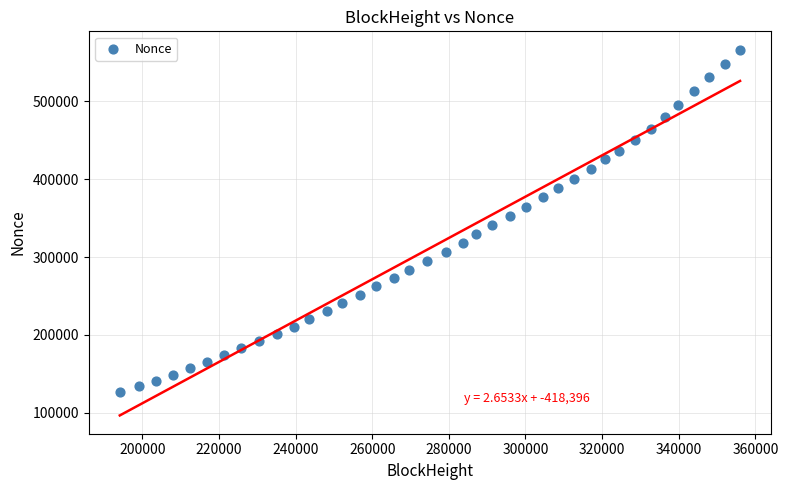

What is the range of Y values (max minus min)?

439735